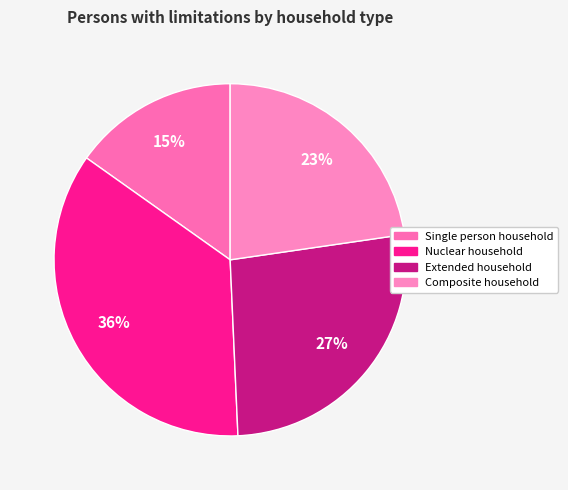

To the nearest percent, what is the combined percentage of Composite household and Single person household?

38%